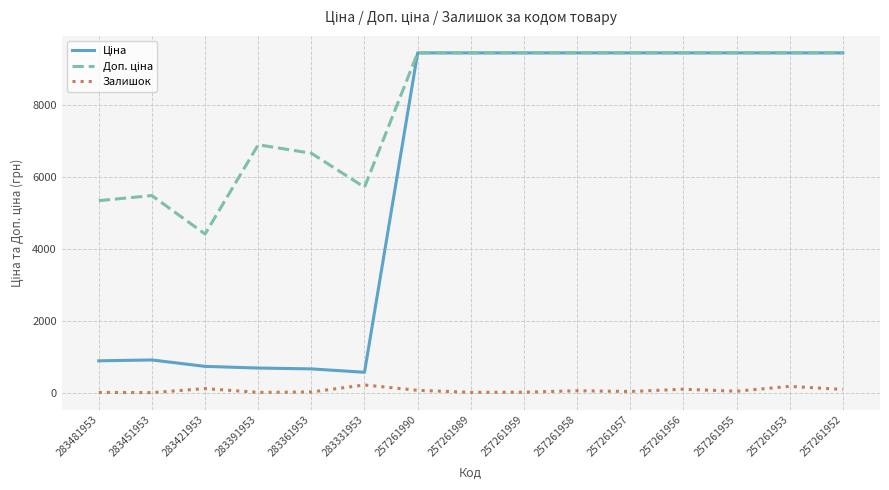

What is the difference between the maximum and minimum values in the Залишок series?

213.0